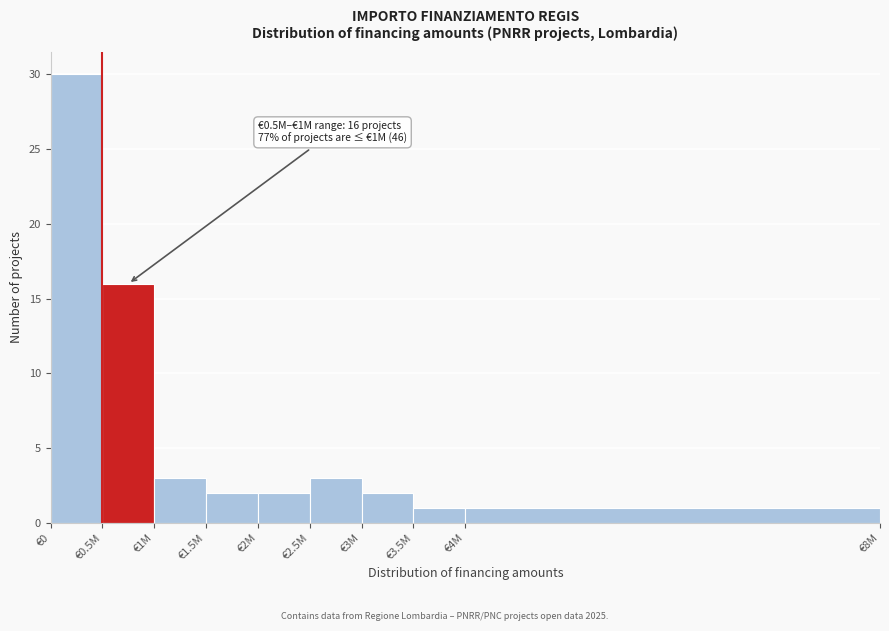

Reading left to right, transcribe all the data shown in this chart.

€0=30	€0.5M=16	€1M=3	€1.5M=2	€2M=2	€2.5M=3	€3M=2	€3.5M=1	€4M=1